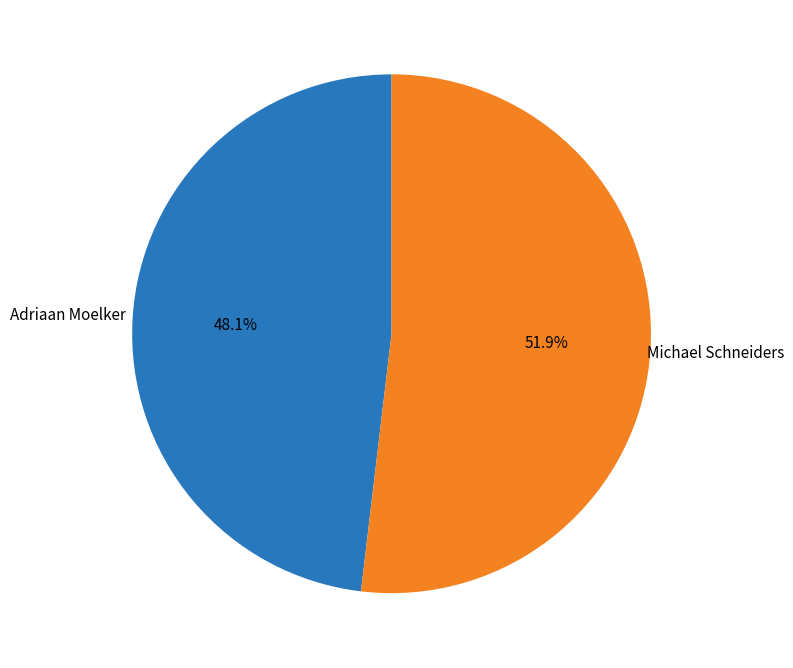

Is there any slice that represents more than half of the pie?

Yes